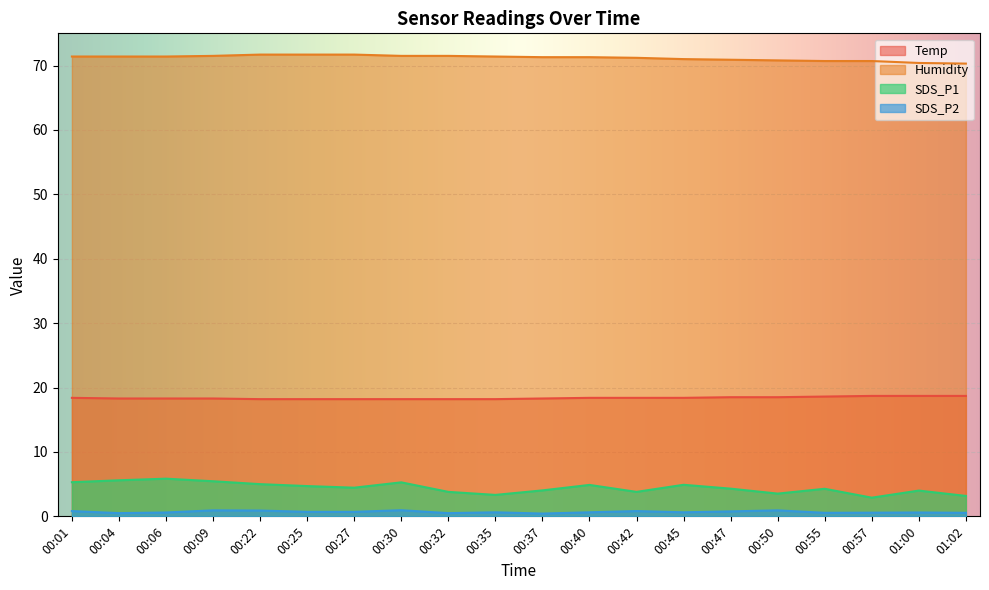

Where does the SDS_P1 series first go above 4?

00:01